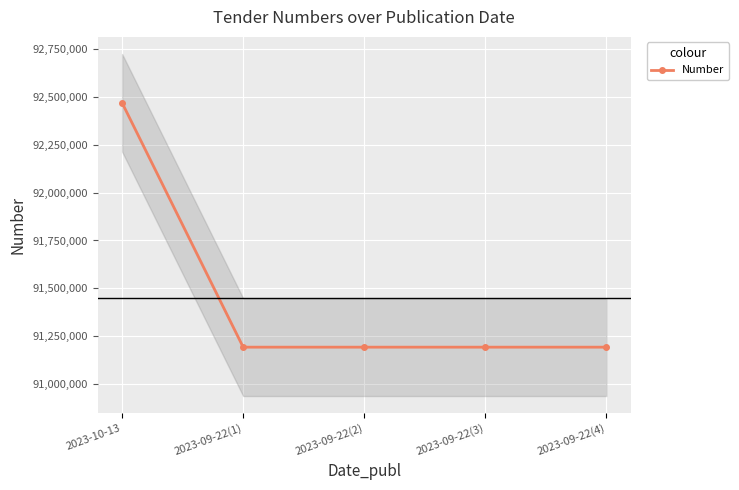

True or false: there are more than 0 points higher than both neighbors.

False